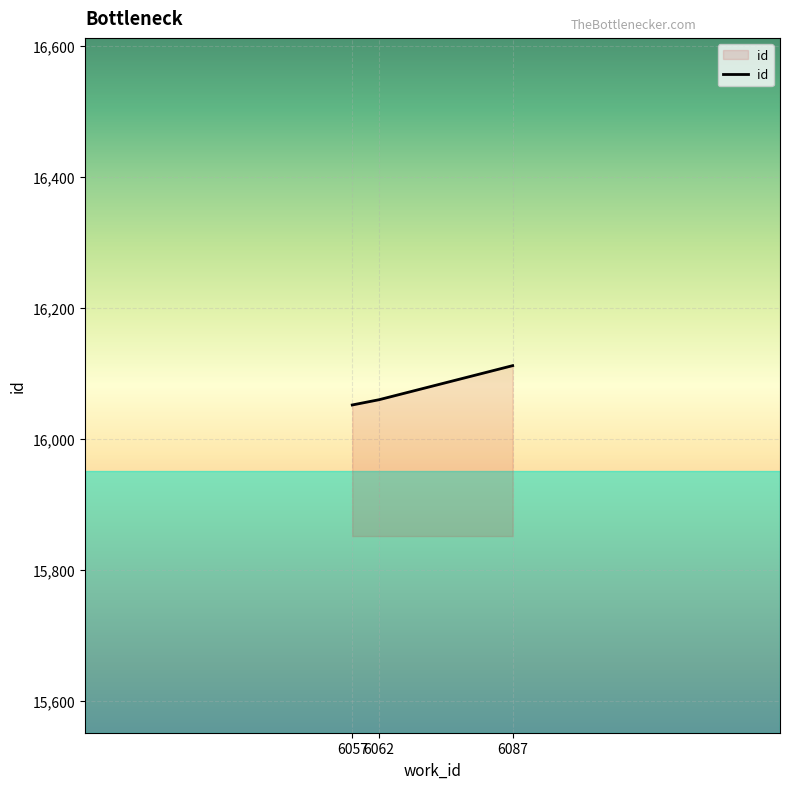

How many lines are shown in the chart?

1